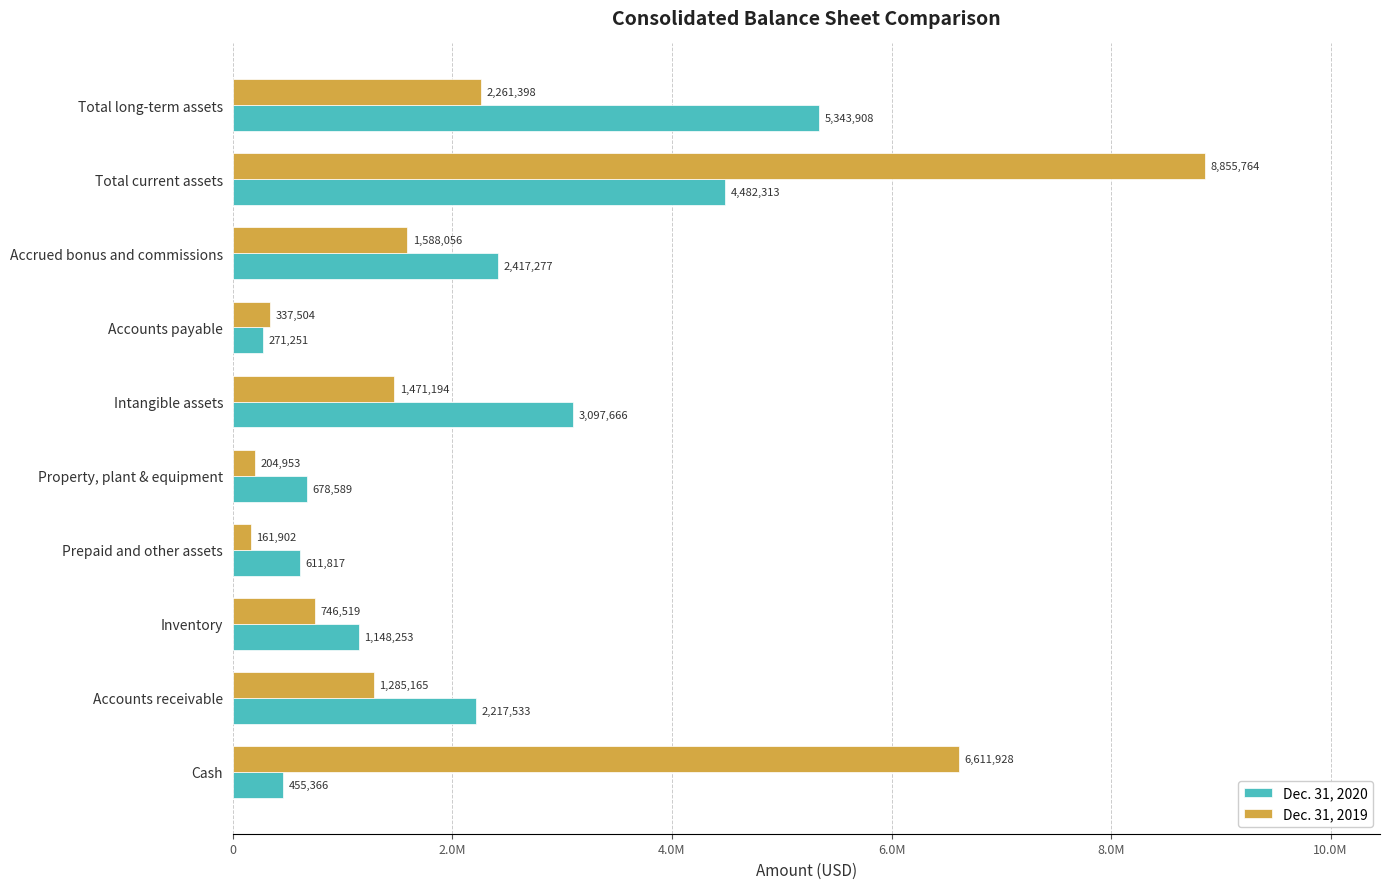

What are all the series names shown in the legend?

Dec. 31, 2020, Dec. 31, 2019